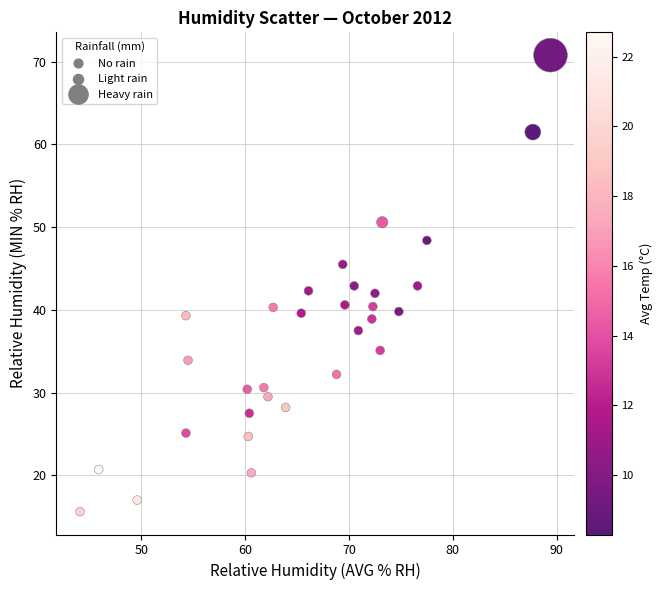

What is the range of Y values (max minus min)?

55.2